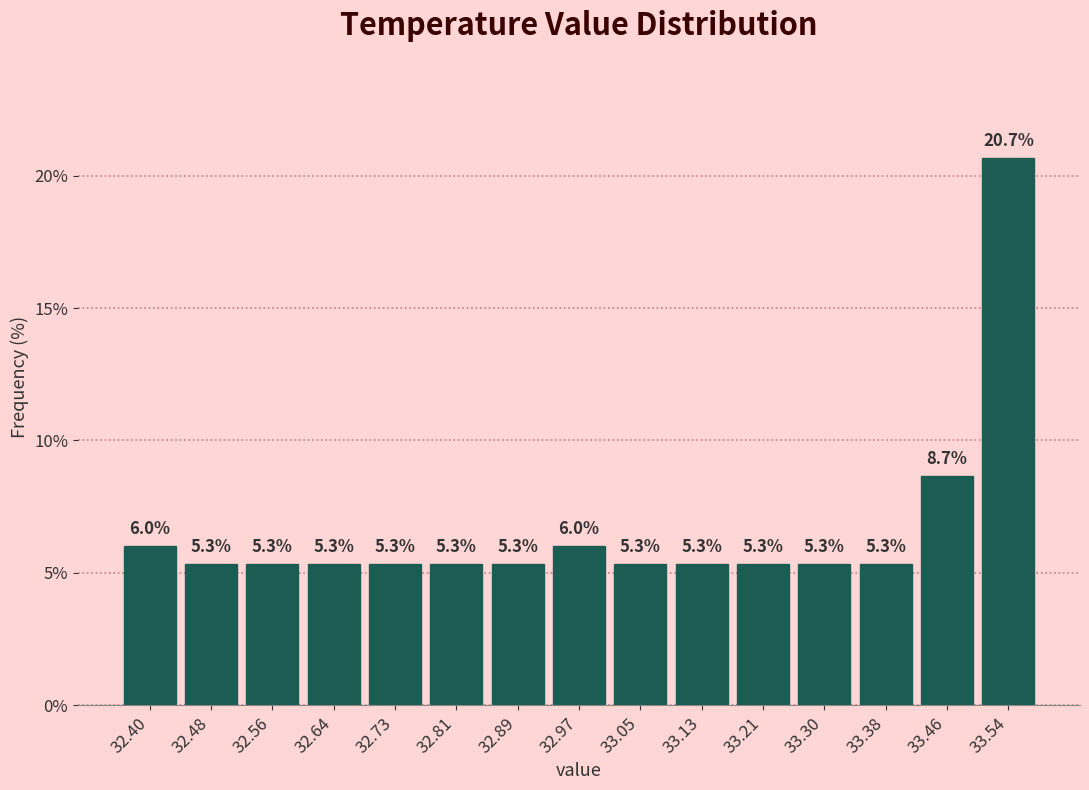

Reading left to right, list every bar in this chart as the range it spans on the x-axis followed by its height. The bar edges are not printed on the chart, so give them approximately, as read against the axis.

32.36 to 32.44: 6.0
32.44 to 32.52: 5.3
32.52 to 32.60: 5.3
32.60 to 32.69: 5.3
32.69 to 32.77: 5.3
32.77 to 32.85: 5.3
32.85 to 32.93: 5.3
32.93 to 33.01: 6.0
33.01 to 33.09: 5.3
33.09 to 33.17: 5.3
33.17 to 33.25: 5.3
33.25 to 33.34: 5.3
33.34 to 33.42: 5.3
33.42 to 33.50: 8.7
33.50 to 33.58: 20.7